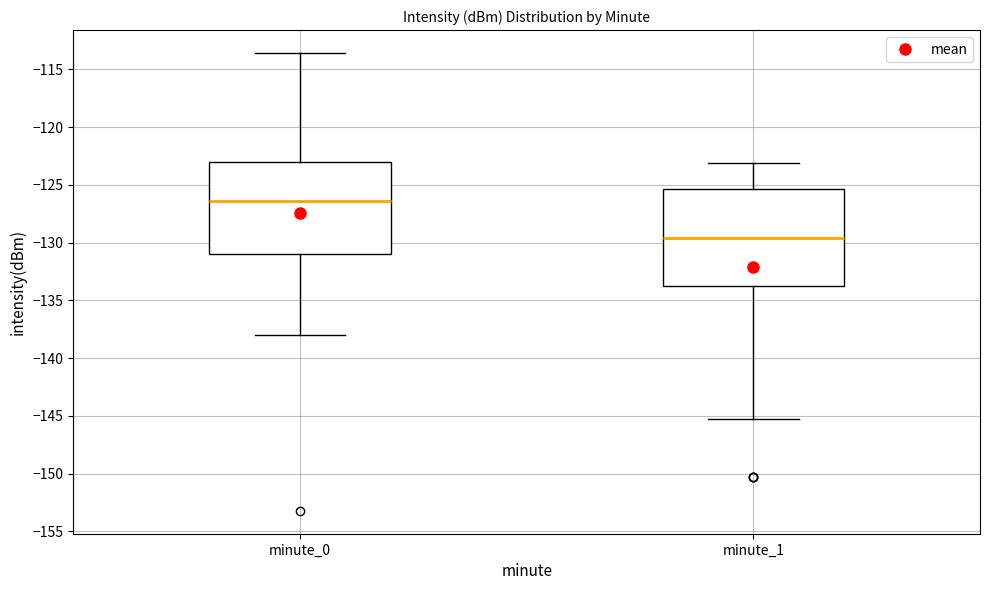

Where does the lower whisker of the box for minute_1 end on the y-axis? The values are not printed on the chart, so give them approximately, as read against the axis.

-145.5